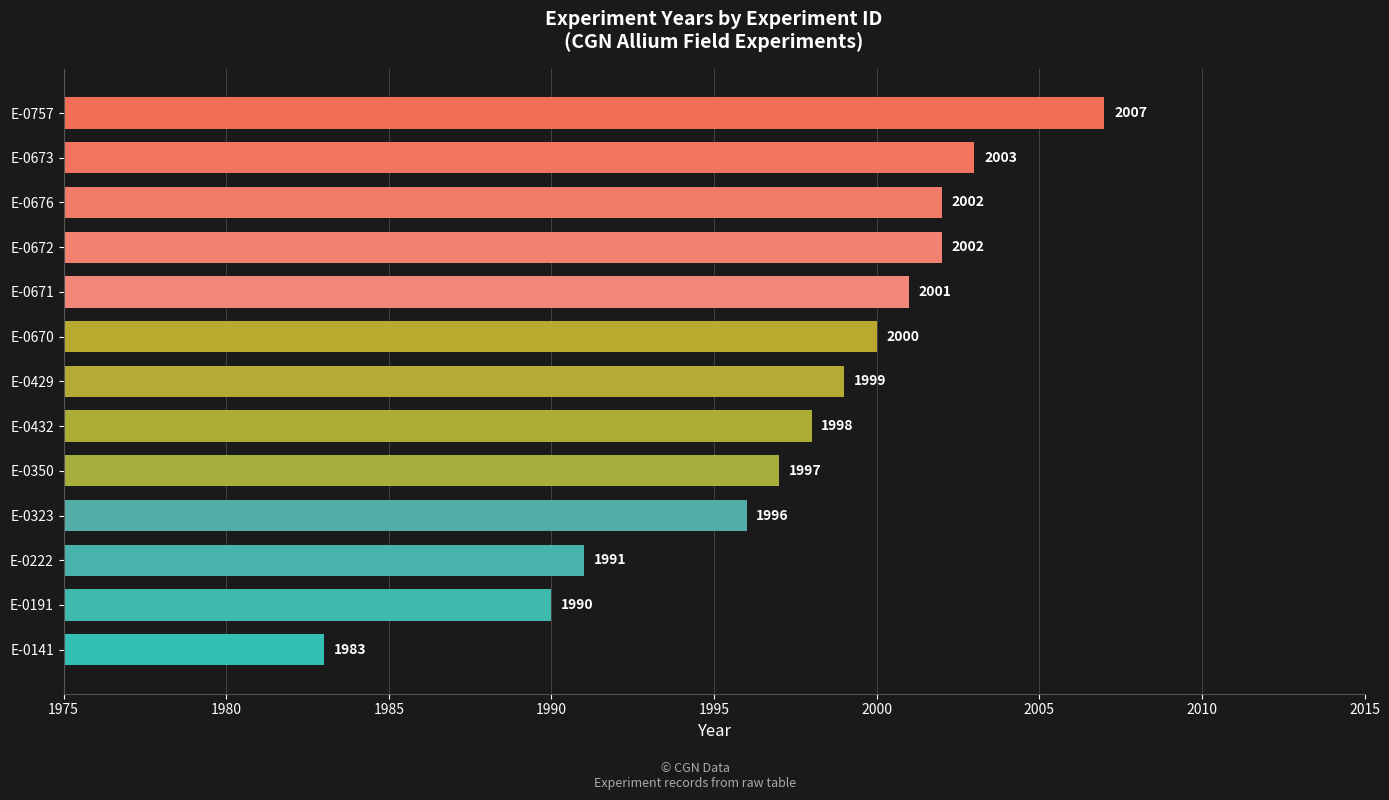

The chart shows a value of 3592 at E-0432. True or false?

False